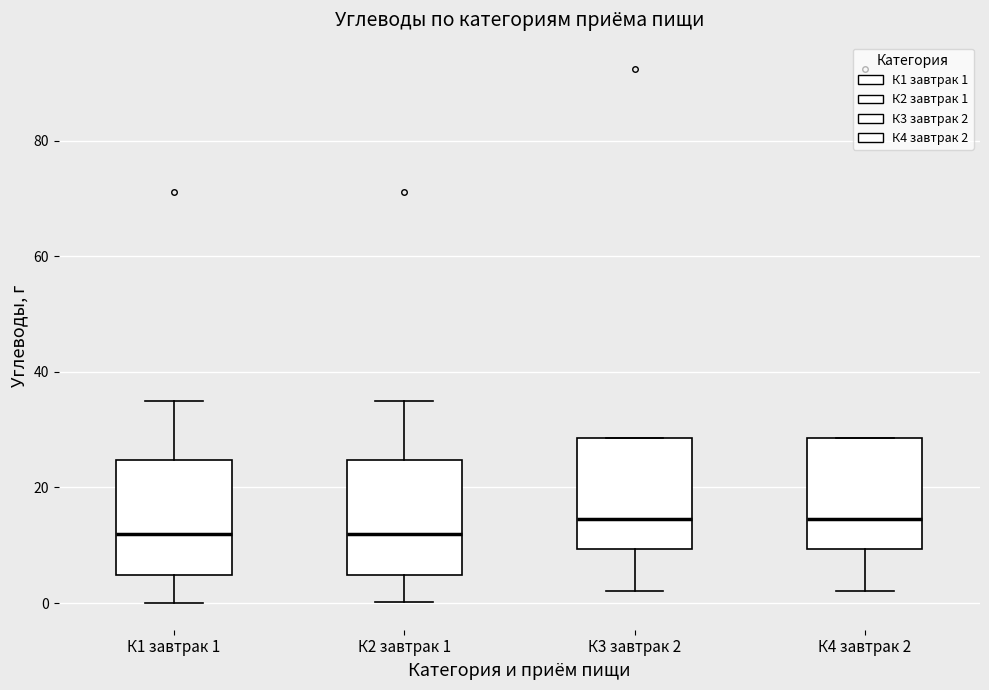

Reading left to right, read every box against the y-axis: the position of its median line, the range the box covers, and the ends of its whiskers. The values are not printed on the chart, so give them approximately, as read against the axis.

К1 завтрак 1: median 12, box 4 to 24, whiskers 0 to 34
К2 завтрак 1: median 12, box 4 to 24, whiskers 0 to 34
К3 завтрак 2: median 14, box 10 to 28, whiskers 2 to 28
К4 завтрак 2: median 14, box 10 to 28, whiskers 2 to 28